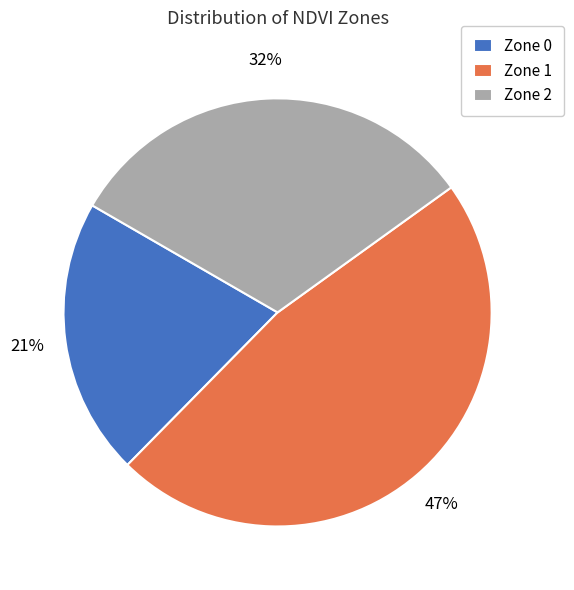

Rank the categories by value from lowest to highest.

Zone 0, Zone 2, Zone 1